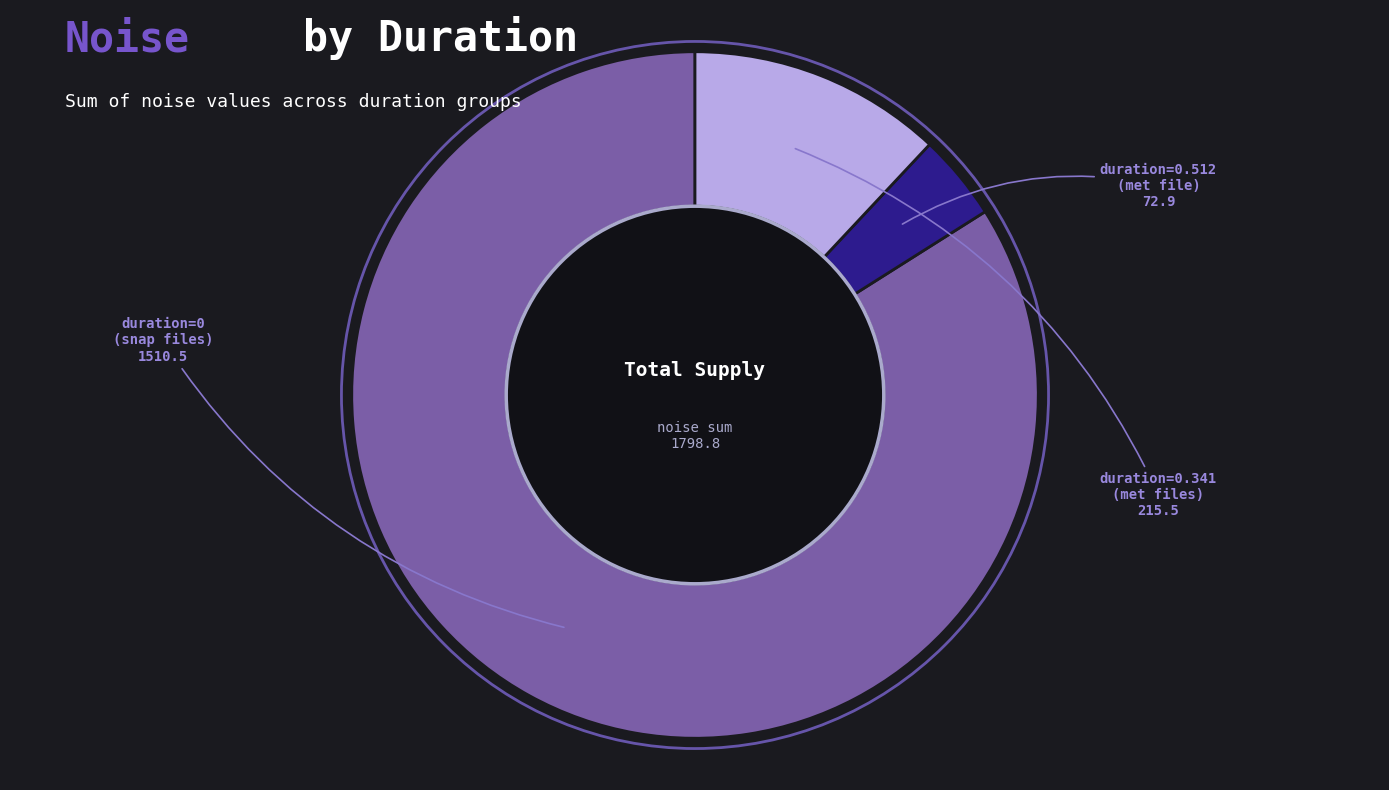

Is there a majority slice in this chart?

Yes